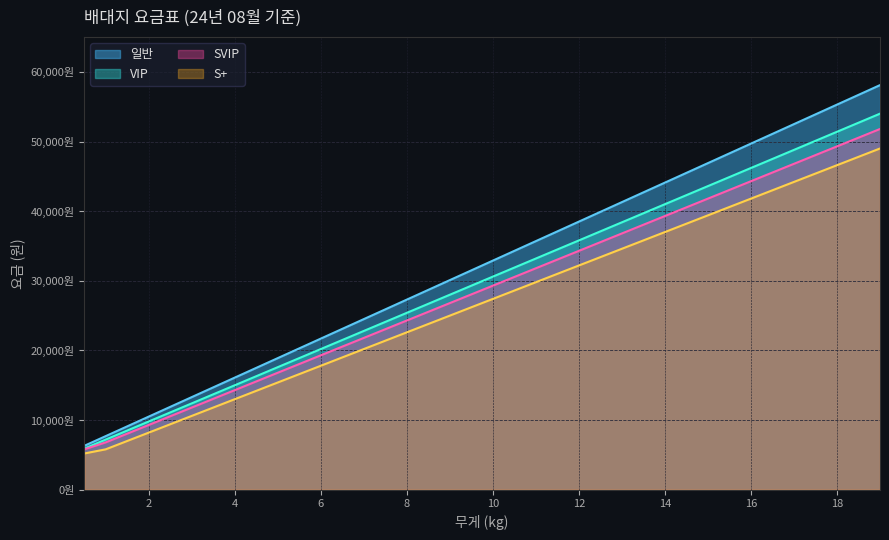

What is the minimum value shown in the chart?

5200